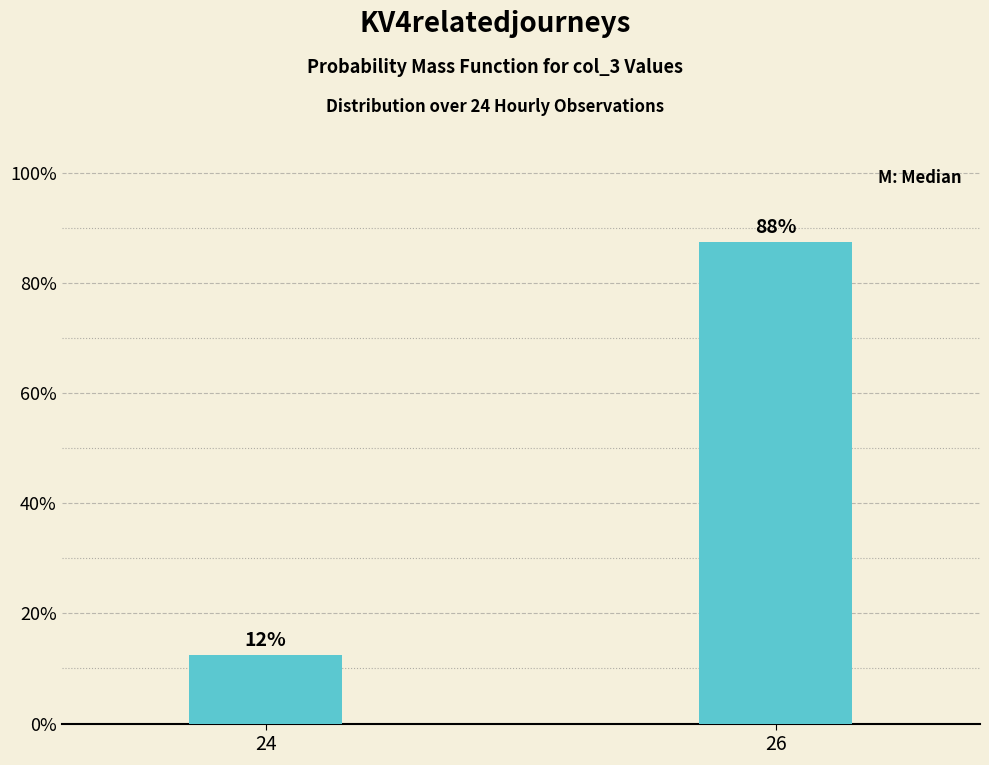

How many bars are there in total?

2